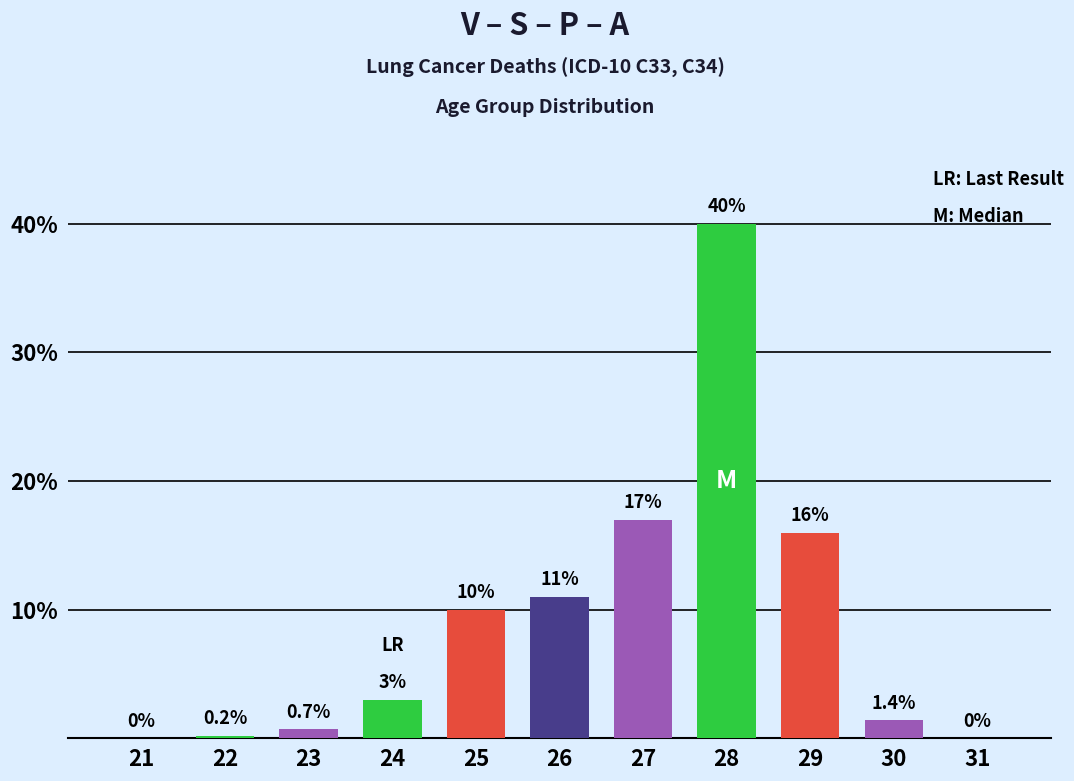

True or false: the data shows 3.7 at 26.

False